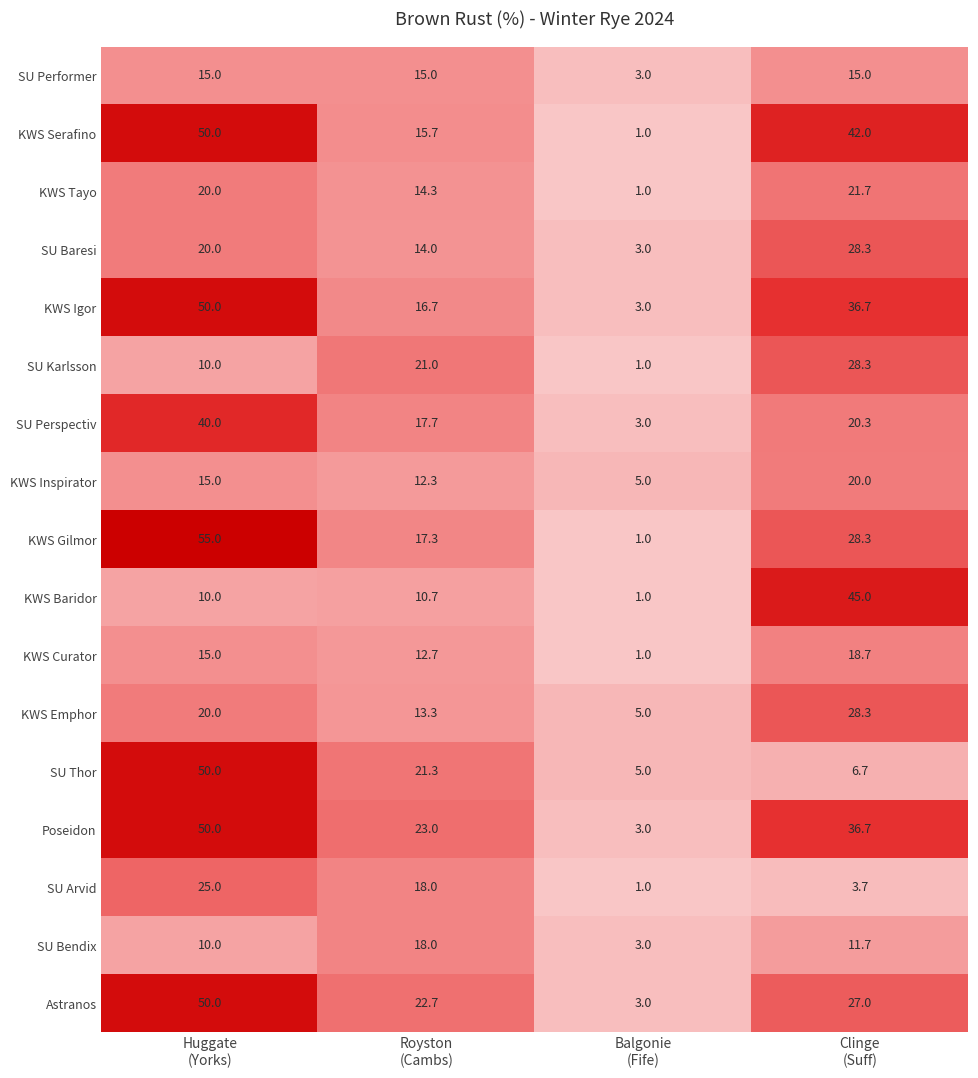

What is the highest value of the Astranos series?

50.0